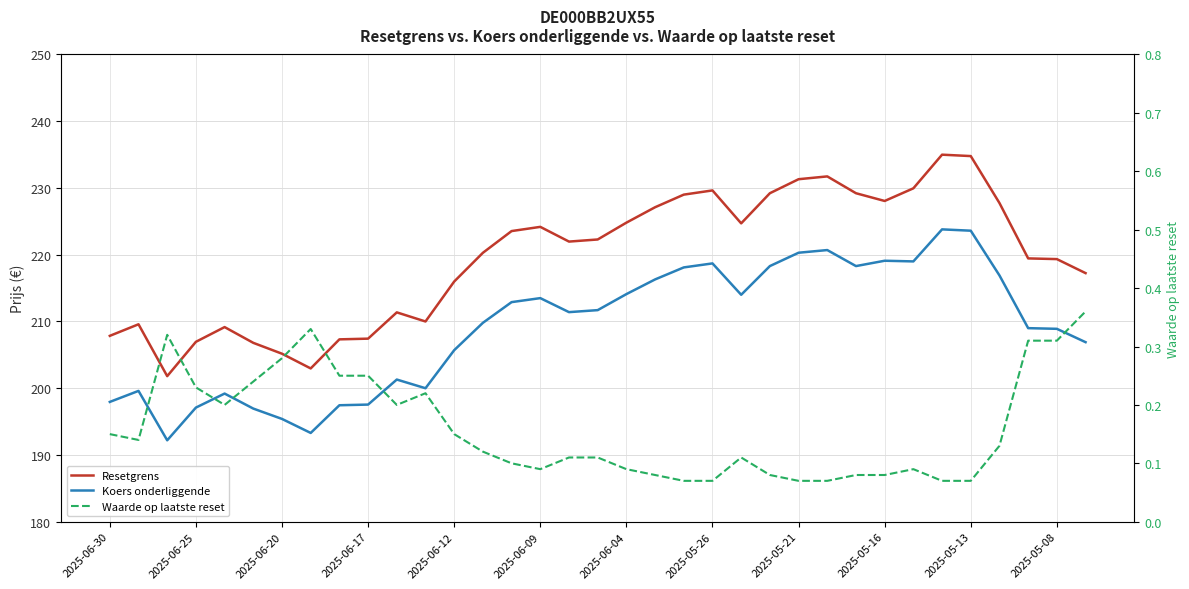

Is it true that Resetgrens equals 223.5 at 14?

True